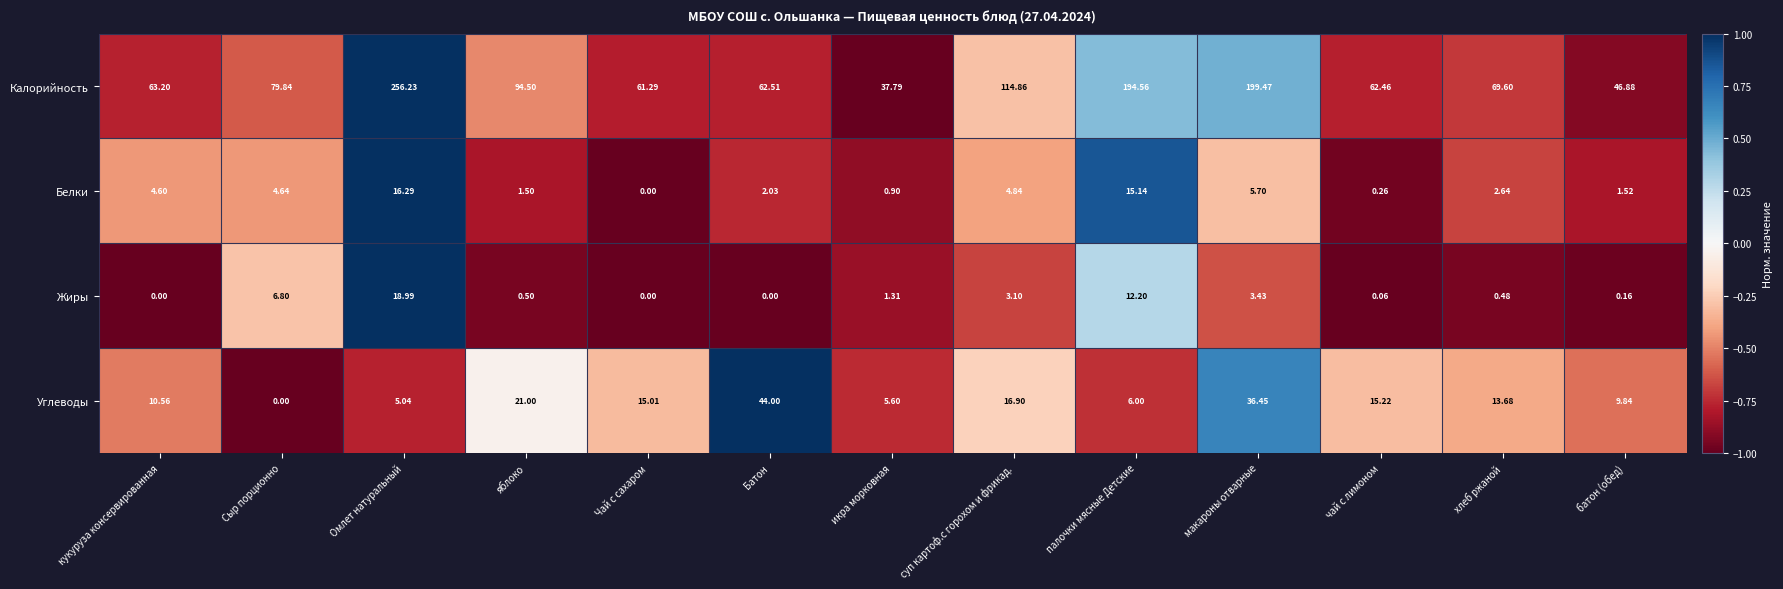

What is the maximum value shown in the chart?

256.2